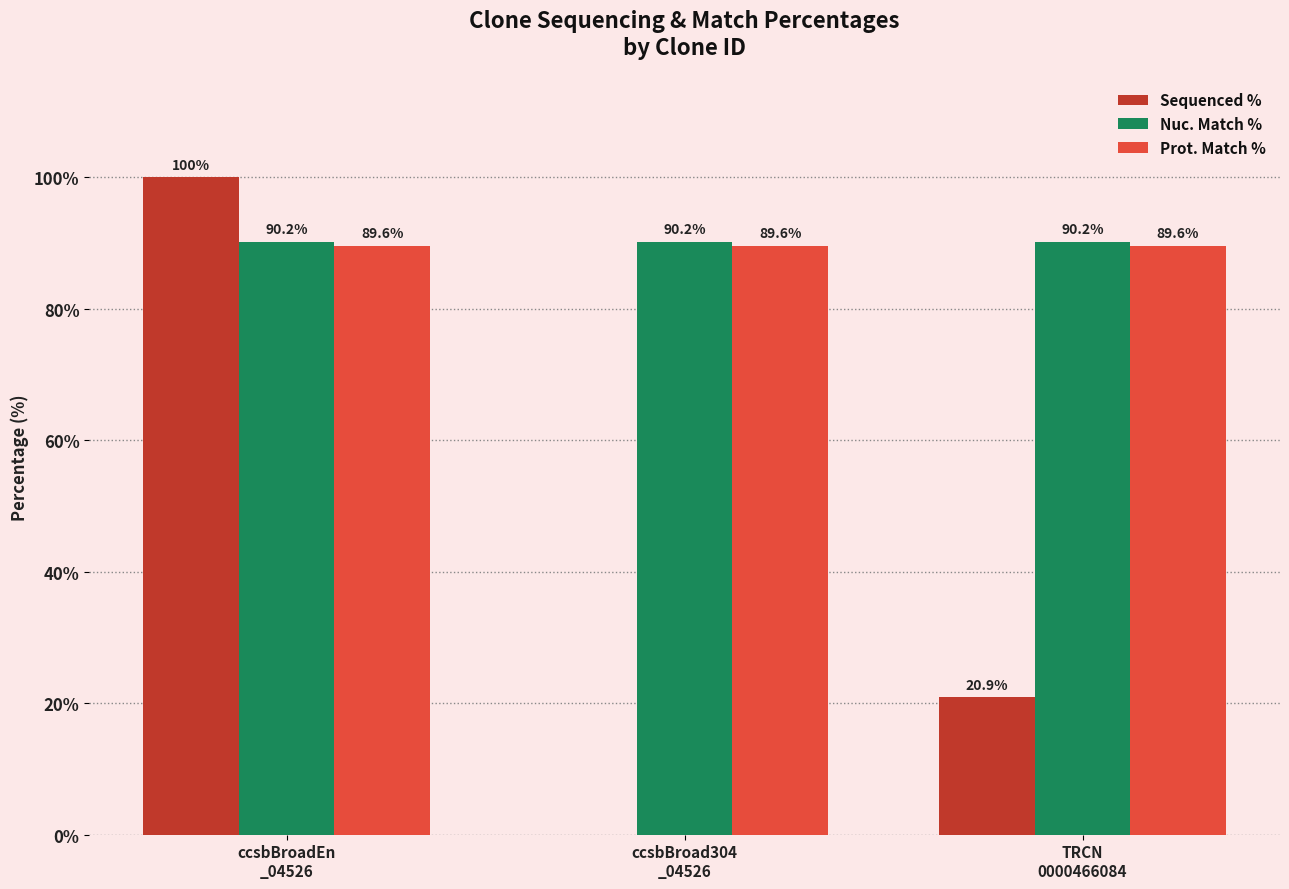

Which series has the largest total across all categories?

Nuc. Match %